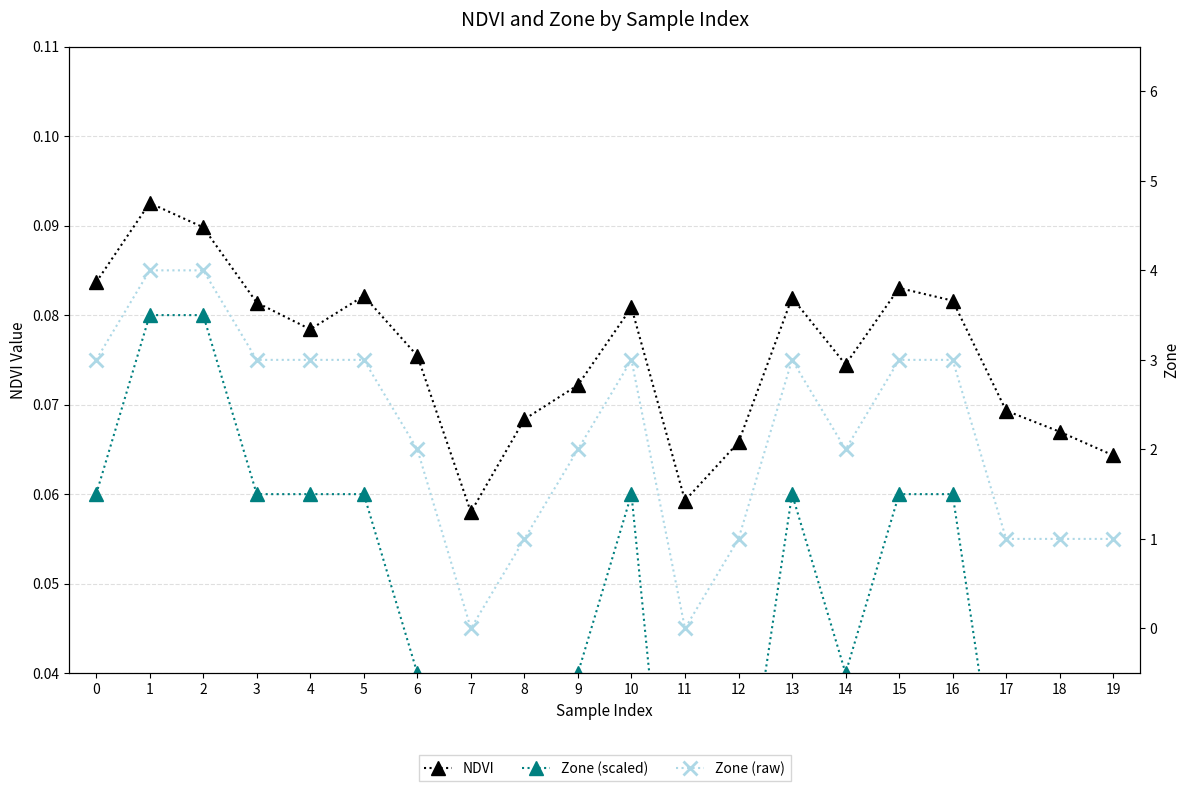

How many interior local valleys does the Zone (raw) series have?

3